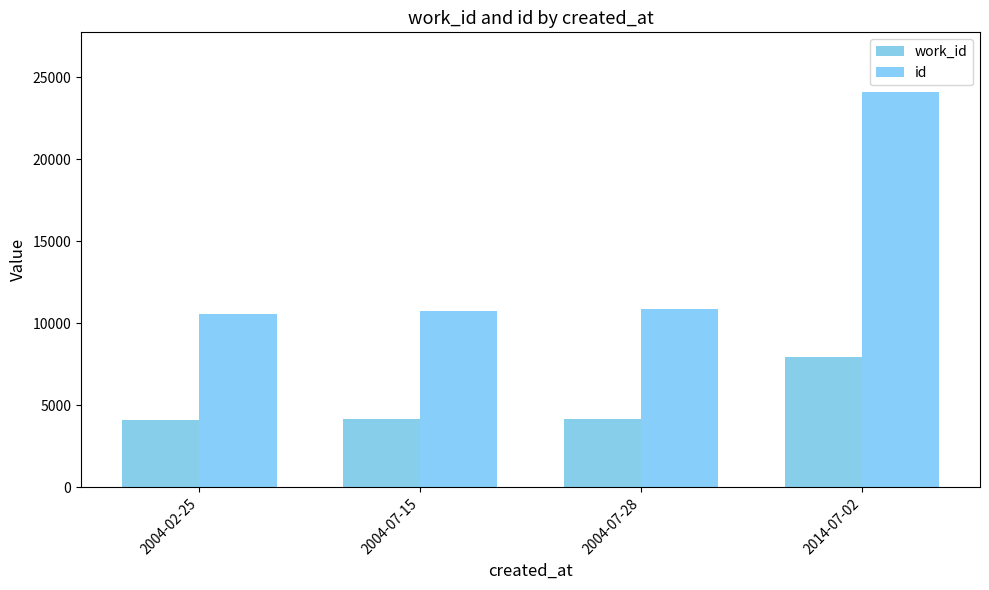

How many bars are there in total?

8